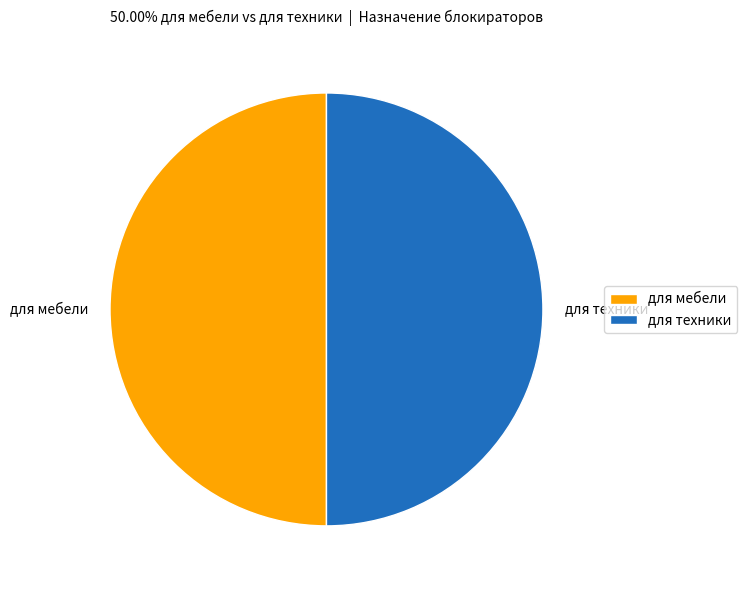

Is it true that для техники is 41% of the pie?

False